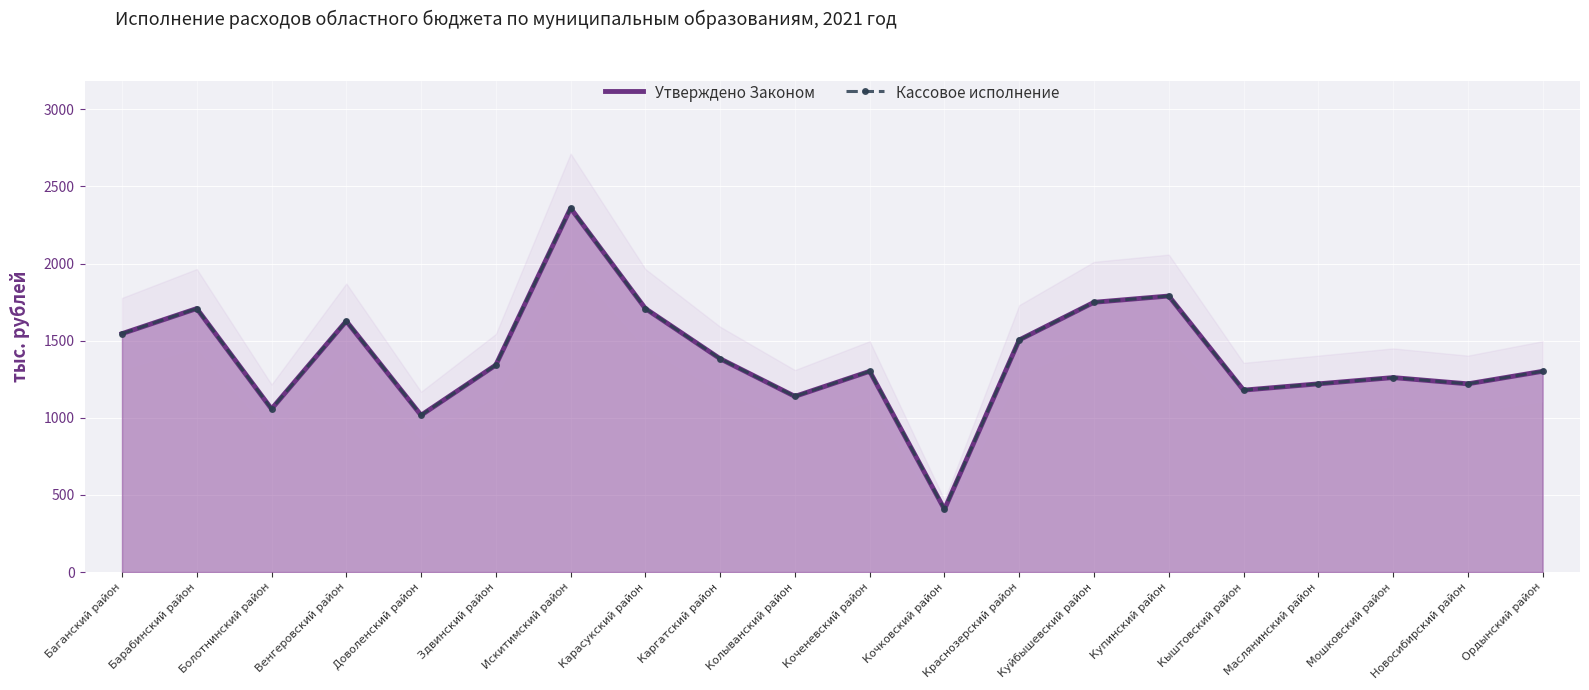

How many lines are shown in the chart?

2